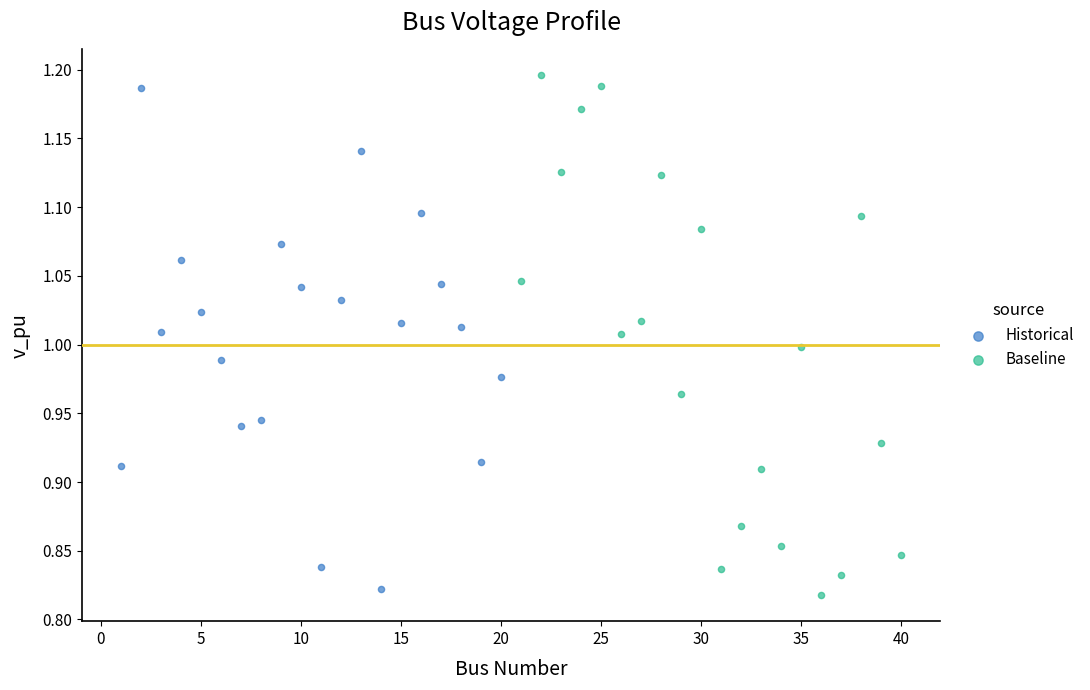

Which series contains the lowest Y value?

Baseline